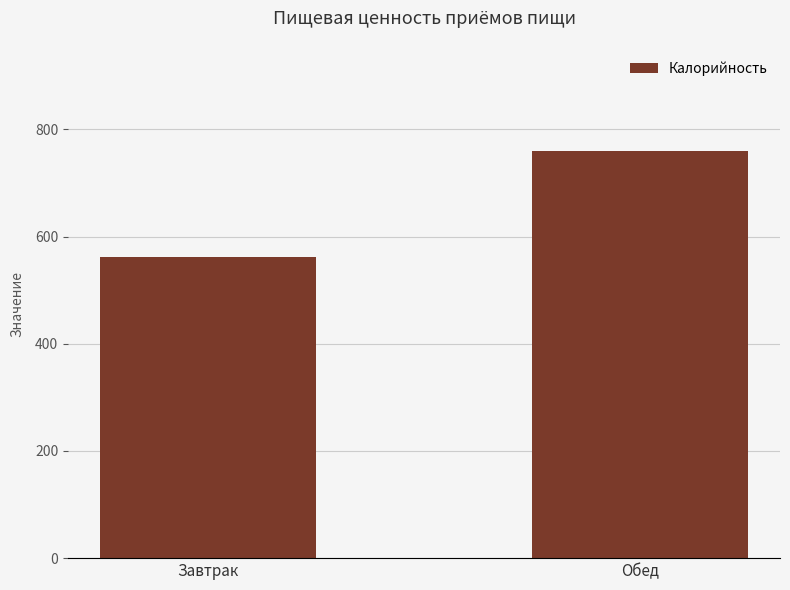

True or false: the data shows 1196 at Обед.

False